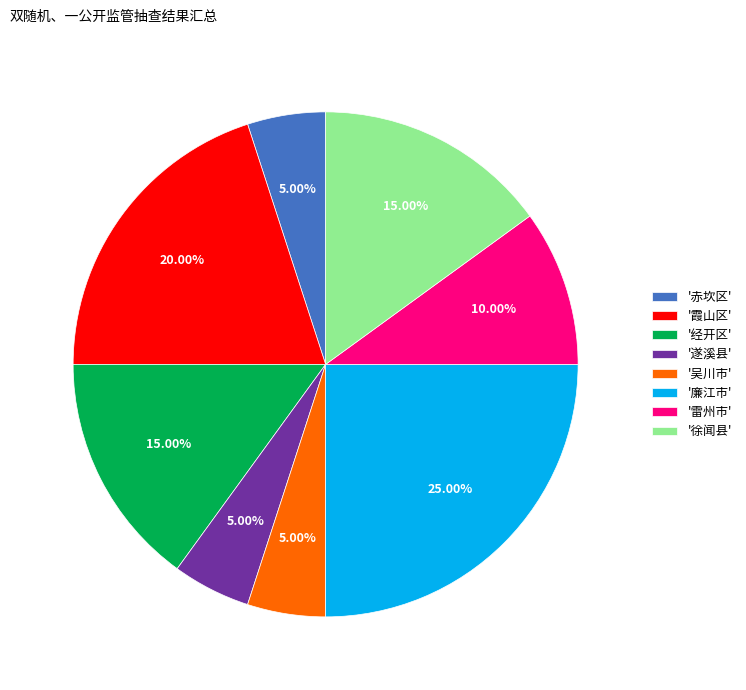

What is the ratio of the value at '赤坎区' to the value at '遂溪县'?

1.0